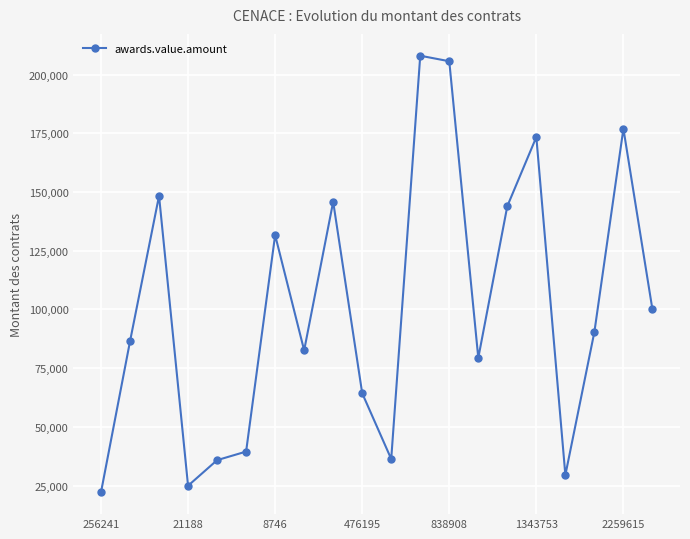

What is the minimum value shown in the chart?

22100.0